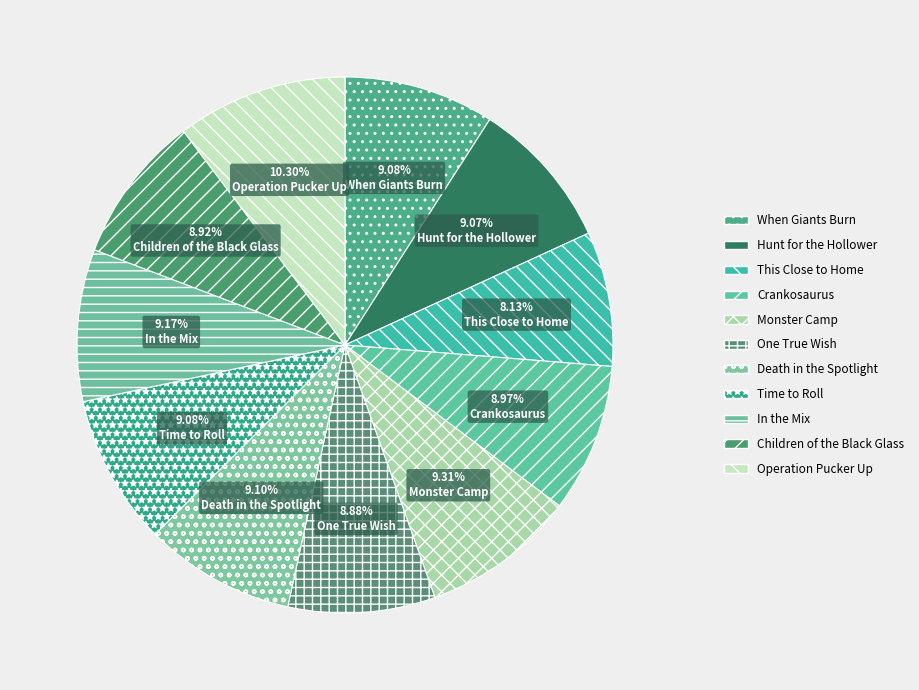

Approximately how many times larger is the value at In the Mix compared to Monster Camp?

1.0